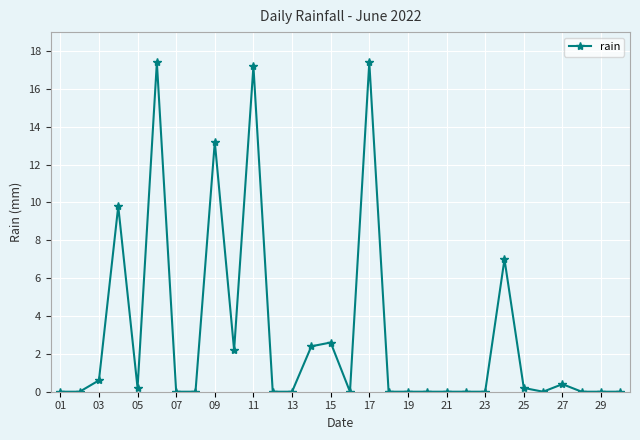

What is the sum of all values?

90.6